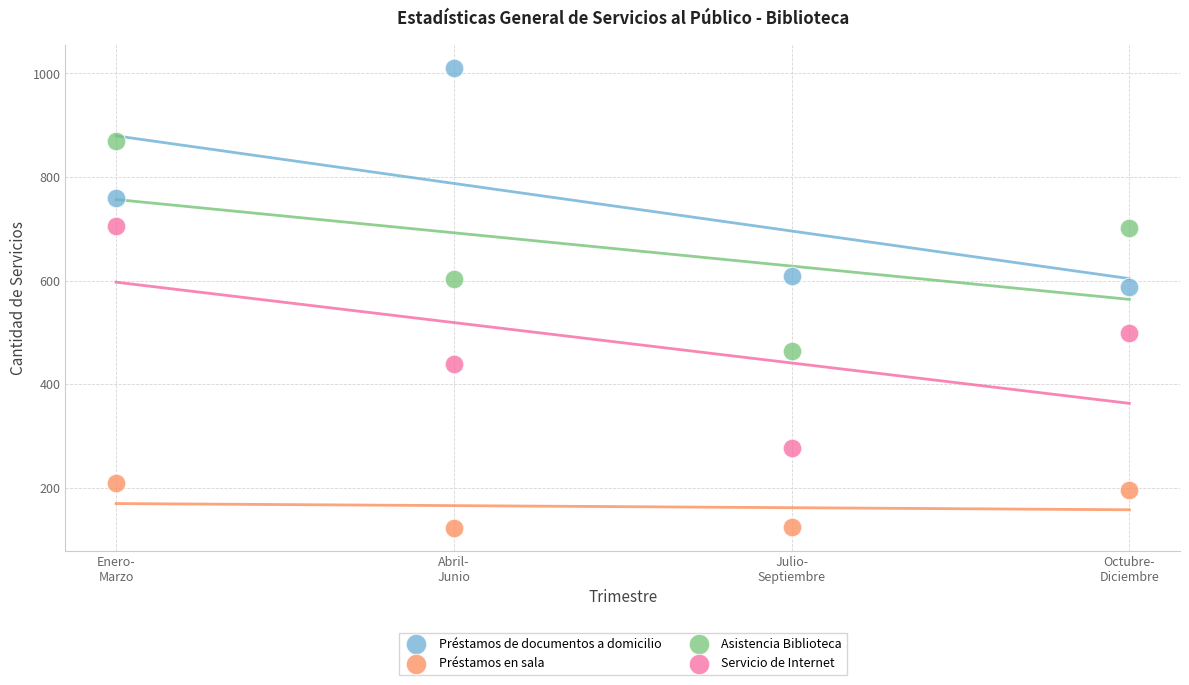

Across all series, what Y value is closest to 567?

588